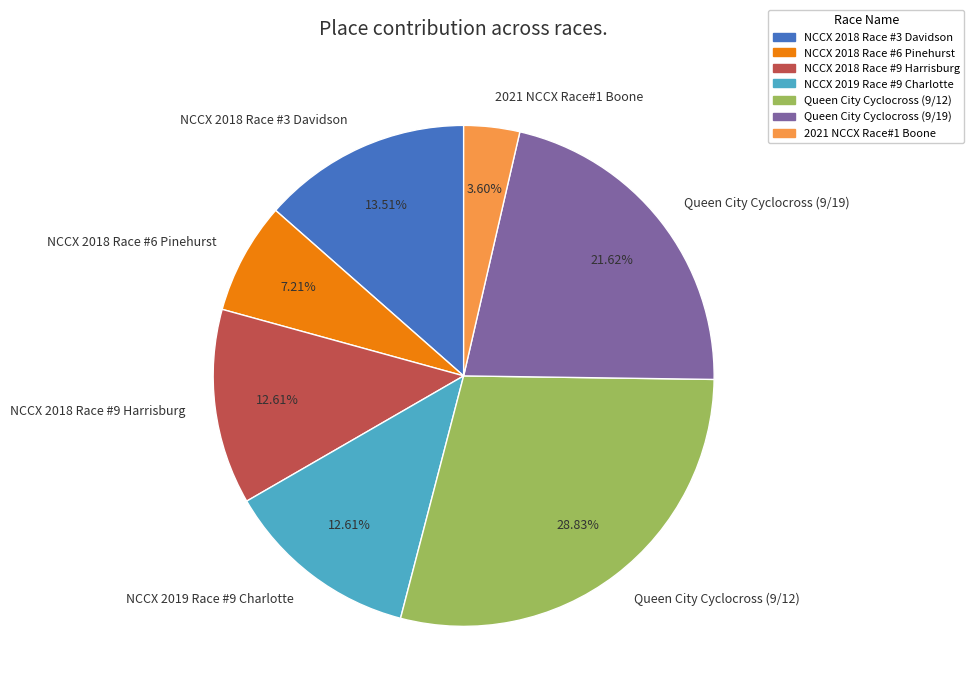

What is the largest slice in the pie chart?

Queen City Cyclocross (9/12)